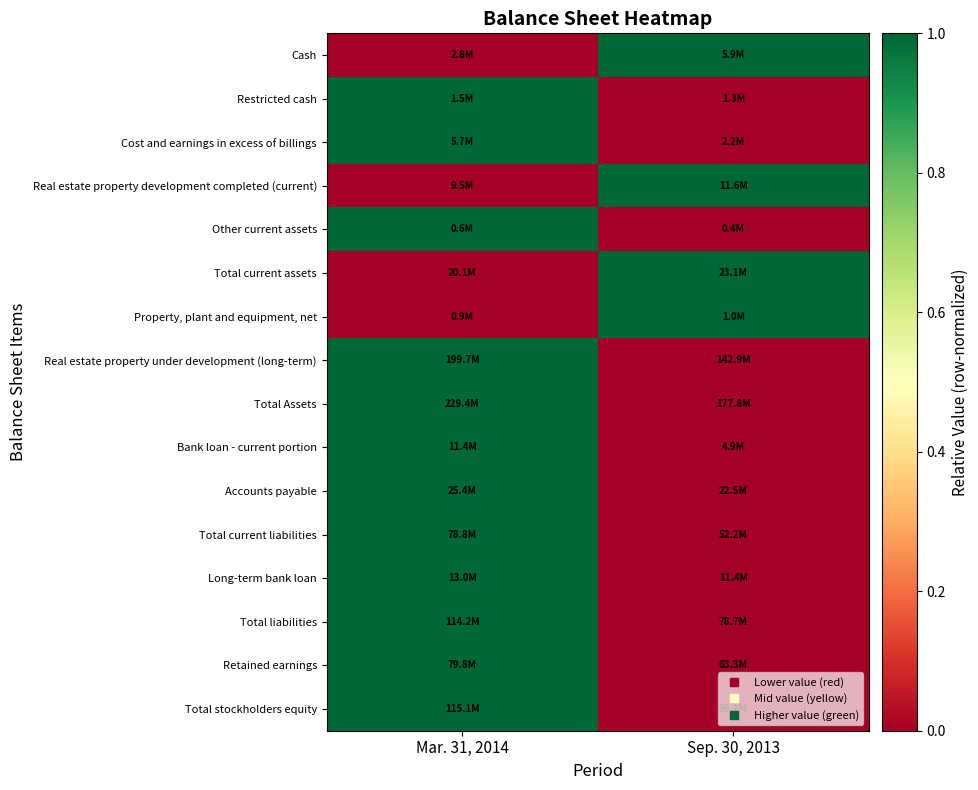

Reading left to right, what are all the values shown in this chart?

Cash: Mar. 31, 2014=0	Sep. 30, 2013=1
Restricted cash: Mar. 31, 2014=1	Sep. 30, 2013=0
Cost and earnings in excess of billings: Mar. 31, 2014=1	Sep. 30, 2013=0
Real estate property development completed (current): Mar. 31, 2014=0	Sep. 30, 2013=1
Other current assets: Mar. 31, 2014=1	Sep. 30, 2013=0
Total current assets: Mar. 31, 2014=0	Sep. 30, 2013=1
Property, plant and equipment, net: Mar. 31, 2014=0	Sep. 30, 2013=1
Real estate property under development (long-term): Mar. 31, 2014=1	Sep. 30, 2013=0
Total Assets: Mar. 31, 2014=1	Sep. 30, 2013=0
Bank loan - current portion: Mar. 31, 2014=1	Sep. 30, 2013=0
Accounts payable: Mar. 31, 2014=1	Sep. 30, 2013=0
Total current liabilities: Mar. 31, 2014=1	Sep. 30, 2013=0
Long-term bank loan: Mar. 31, 2014=1	Sep. 30, 2013=0
Total liabilities: Mar. 31, 2014=1	Sep. 30, 2013=0
Retained earnings: Mar. 31, 2014=1	Sep. 30, 2013=0
Total stockholders equity: Mar. 31, 2014=1	Sep. 30, 2013=0